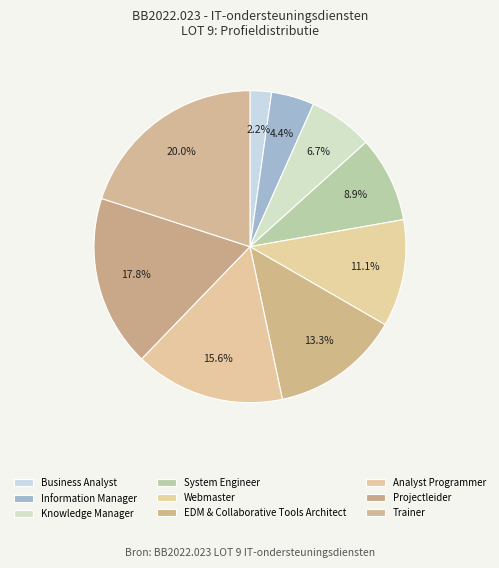

Between System Engineer and EDM & Collaborative Tools Architect, which is larger?

EDM & Collaborative Tools Architect